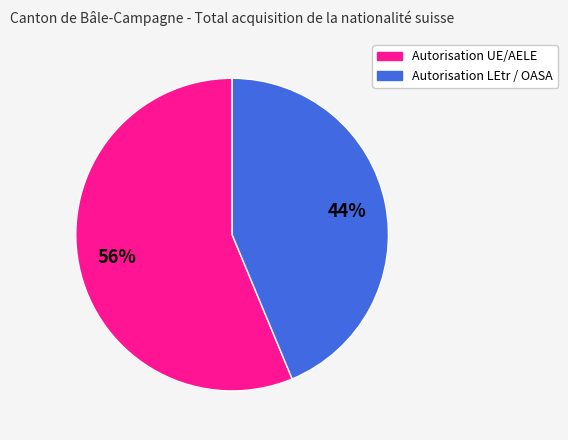

Which slice is the smallest?

Autorisation LEtr / OASA